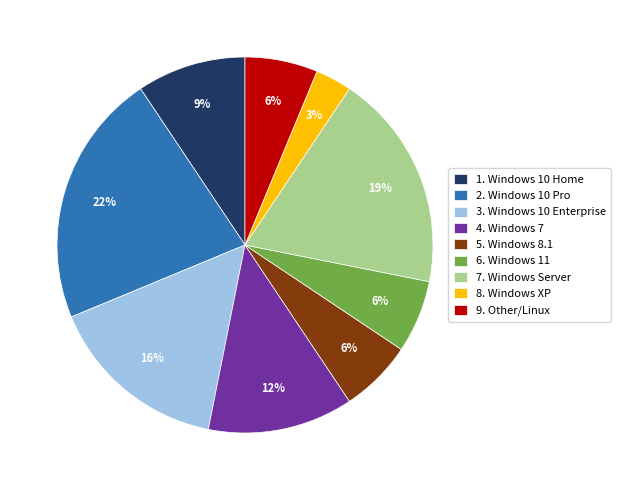

To the nearest percent, what is the average slice percentage?

11%